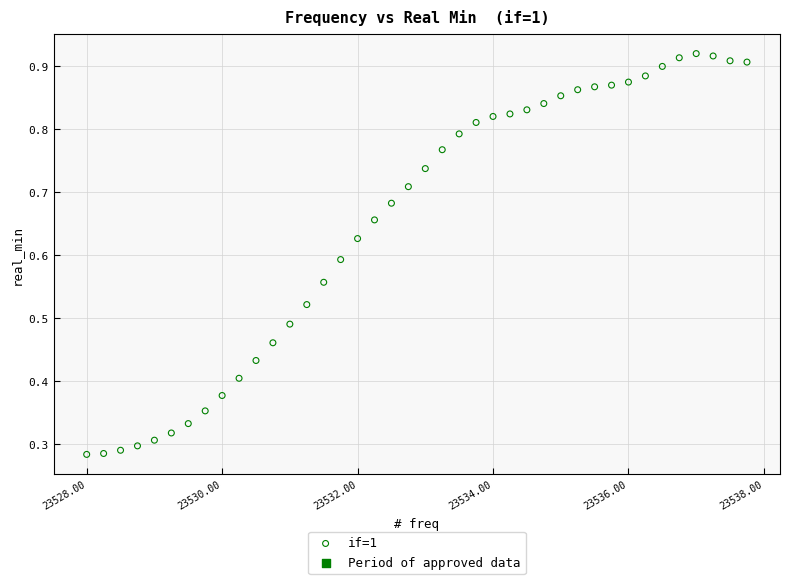

What is the range of X values (max minus min)?

9.8